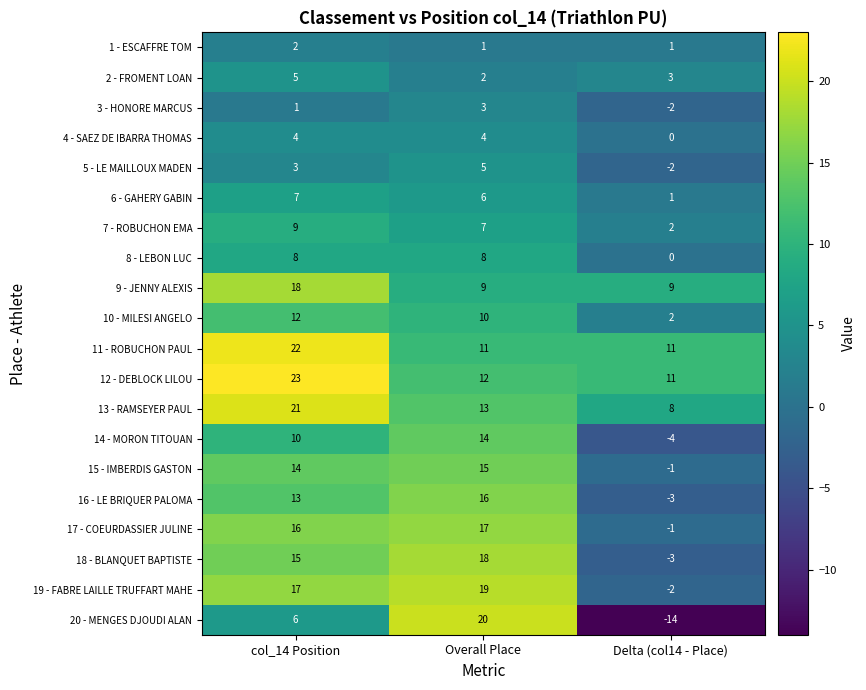

At how many categories does at least one series exceed 3?

3